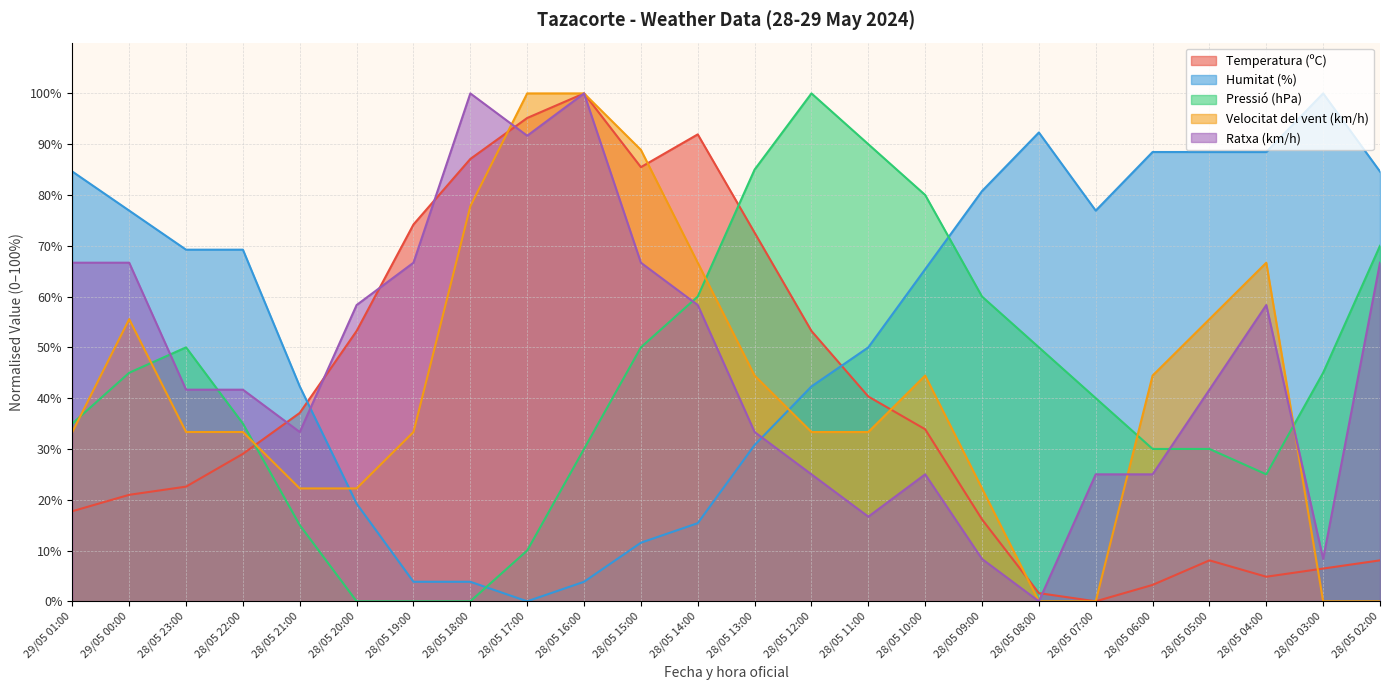

What is the maximum value shown in the chart?

100.0